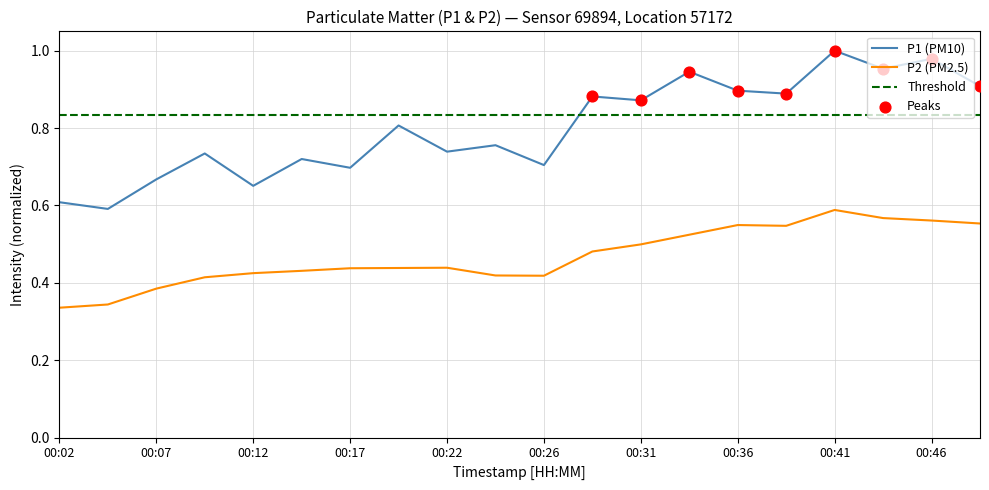

Which series has the largest total across all categories?

P1